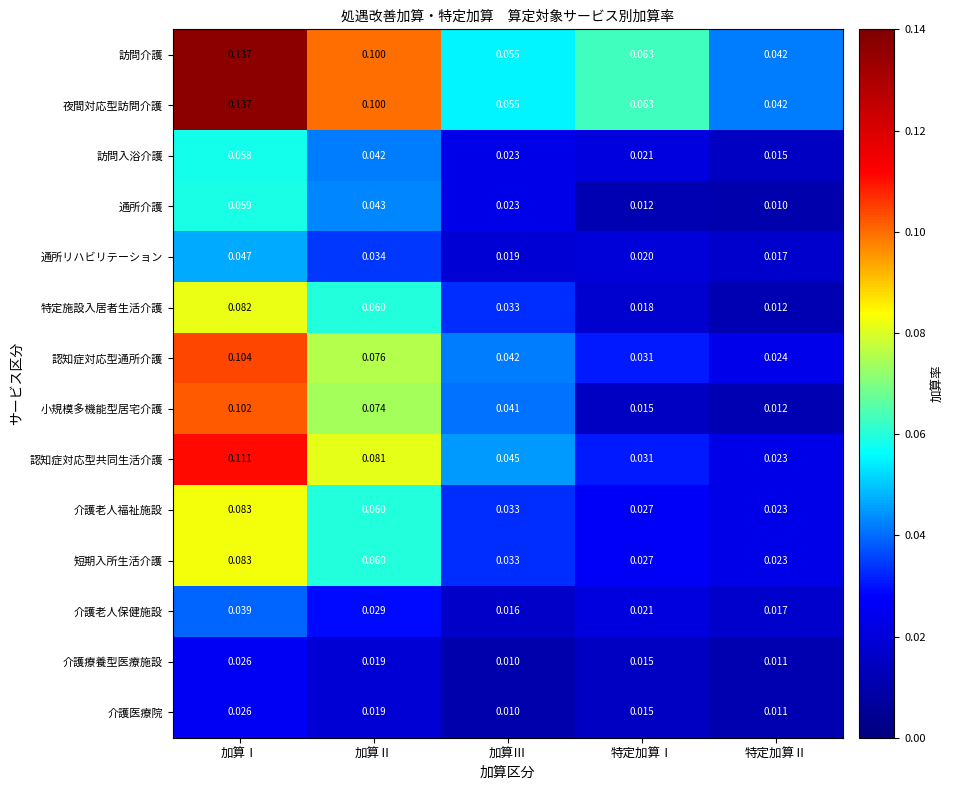

What is the total value across all series at 加算Ⅱ?

0.8